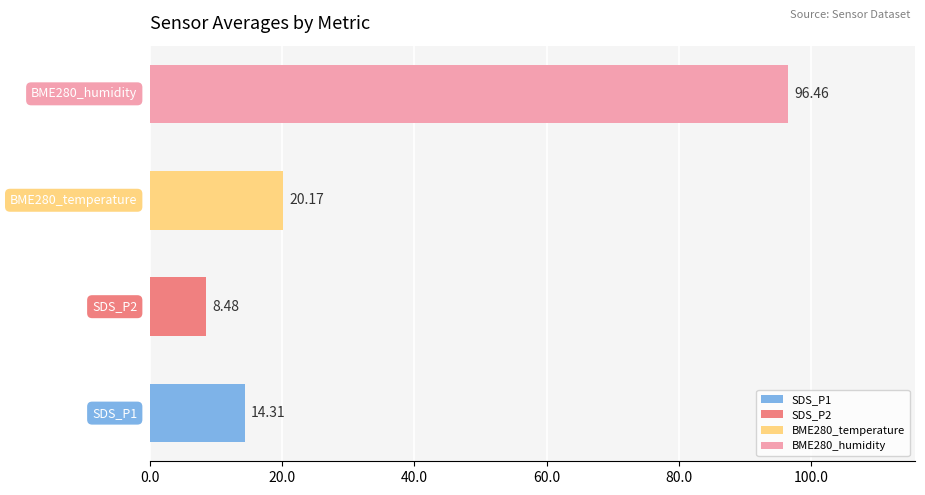

What is the difference between the second highest and second lowest values?

5.9